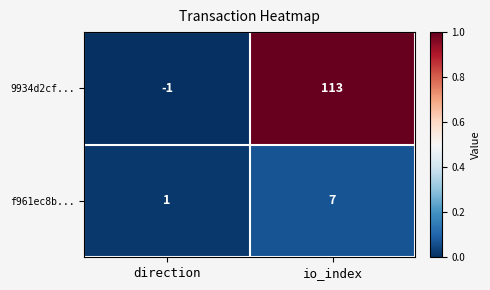

True or false: f961ec8b... has a value of 7 at io_index.

True